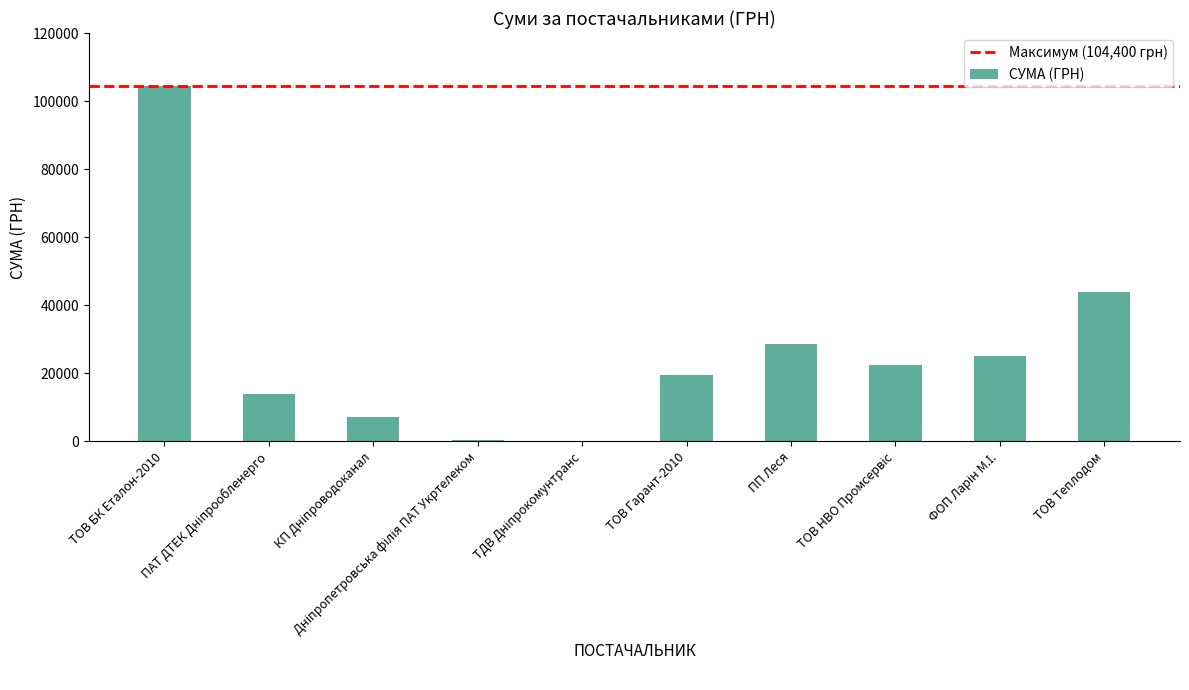

What is the greatest value displayed?

104400.0